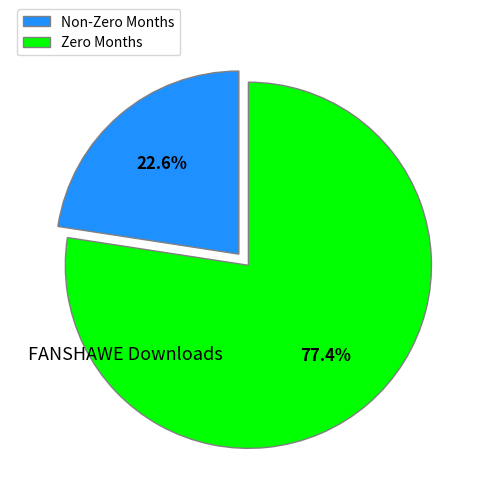

How many segments does this pie chart have?

2